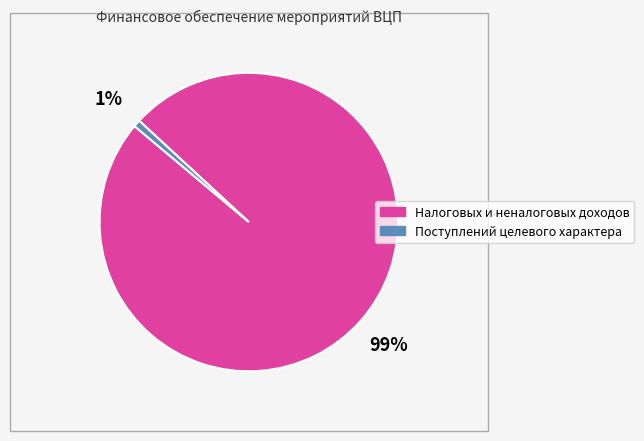

To the nearest percent, what is the average slice percentage?

50%